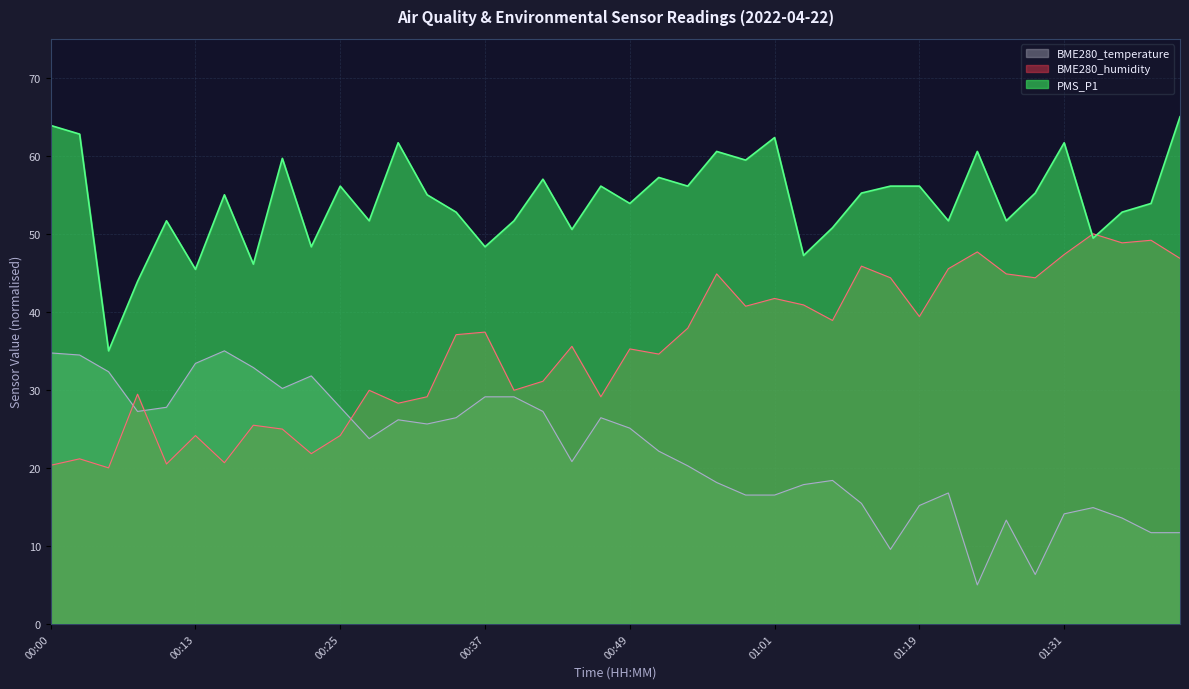

Does the chart display data point markers on the line(s)?

No